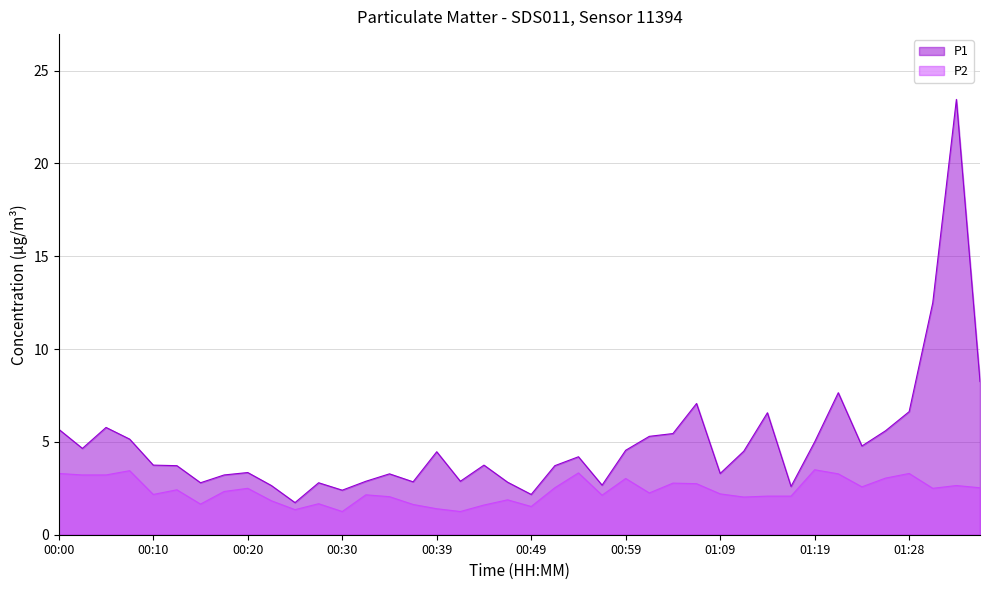

Count the number of categories in the chart.

40